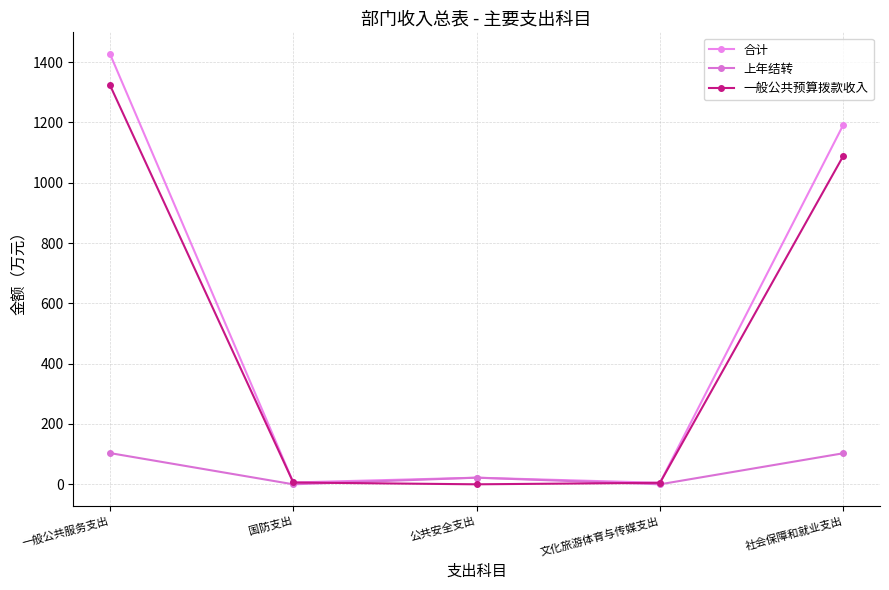

The 上年结转 series shows 0.0 at 国防支出. True or false?

True